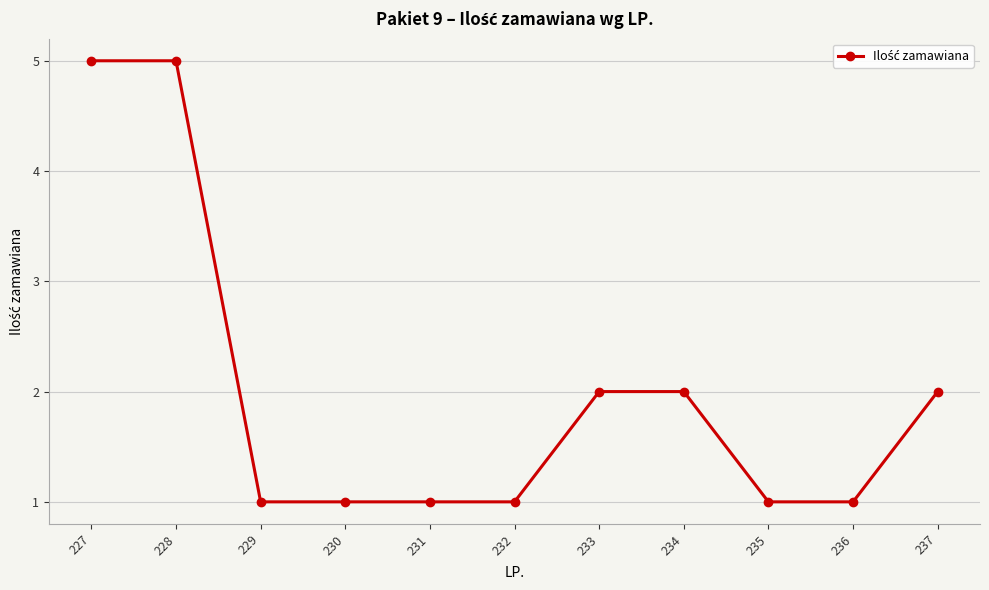

True or false: the data shows 1 at 237.

False